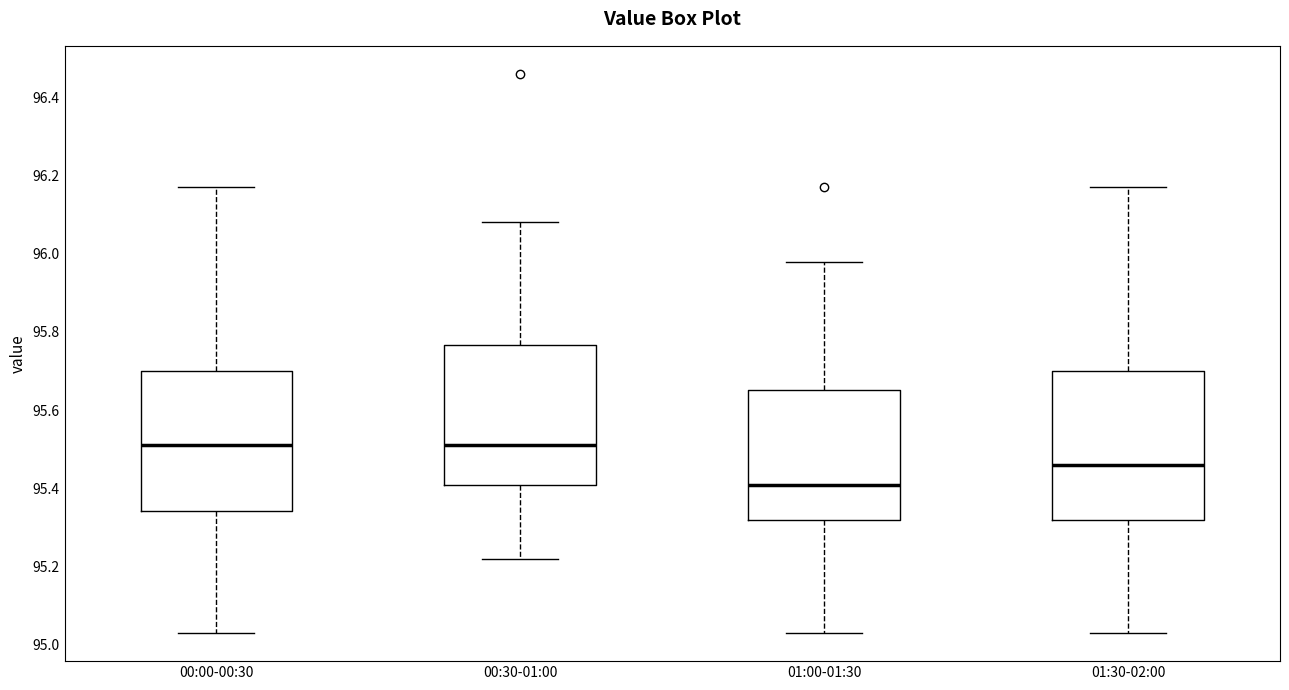

Where is the lower edge of the box for 01:00-01:30 on the y-axis? The values are not printed on the chart, so give them approximately, as read against the axis.

95.32